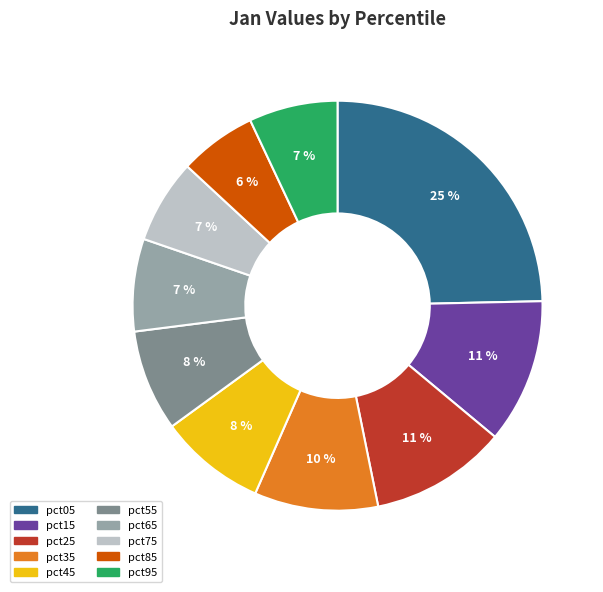

What is the ratio of the value at pct45 to the value at pct05?

0.3